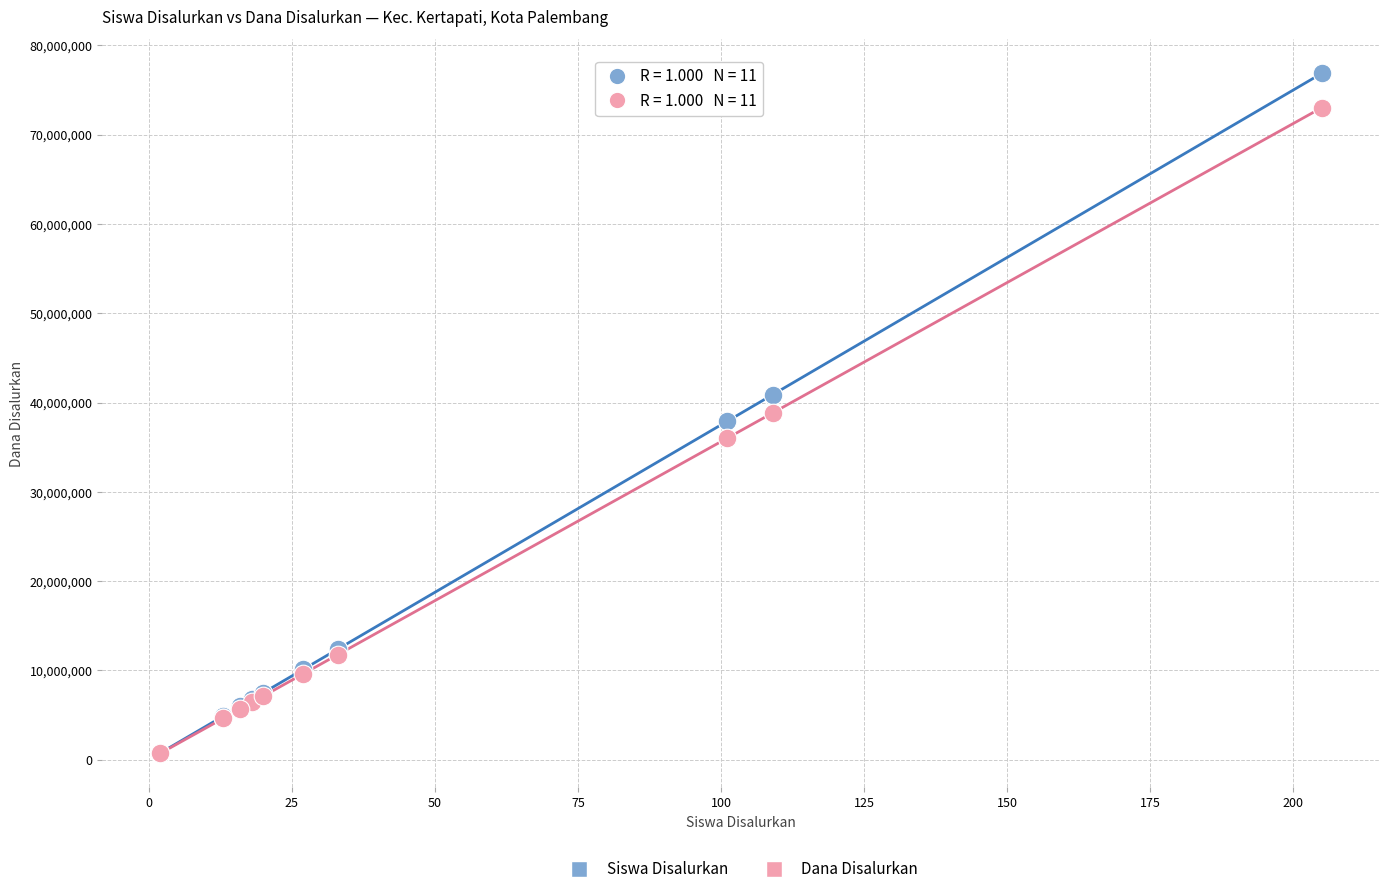

What are all the series names shown in the legend?

Siswa Disalurkan, Dana Disalurkan